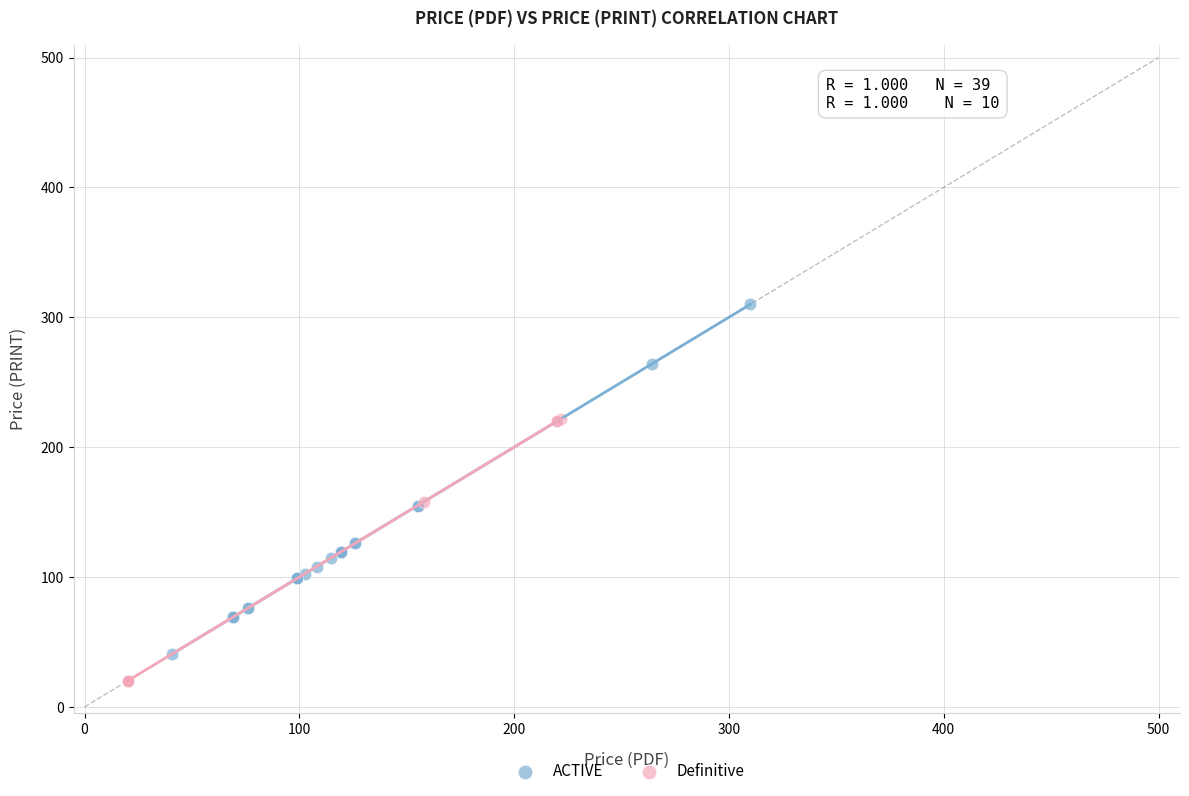

Which series has the largest Y range (max minus min)?

ACTIVE